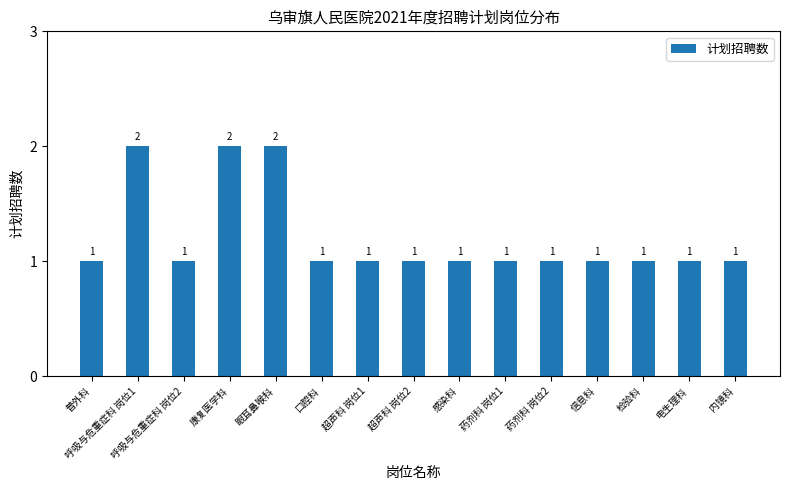

What is the maximum value shown in the chart?

2